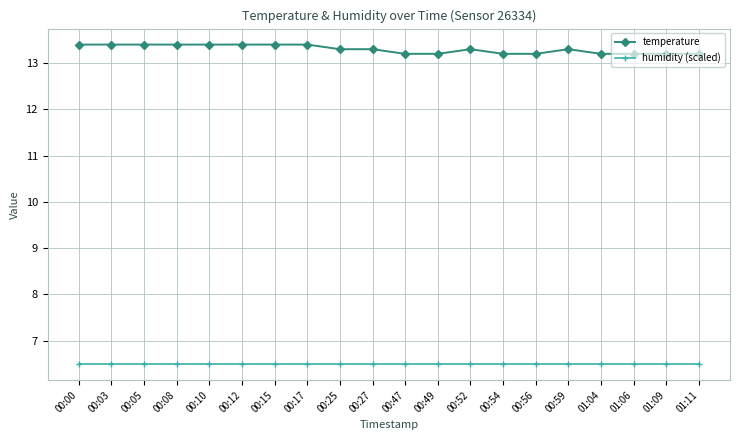

Reading left to right, transcribe all the data shown in this chart.

temperature: 13.4	13.4	13.4	13.4	13.4	13.4	13.4	13.4	13.3	13.3	13.2	13.2	13.3	13.2	13.2	13.3	13.2	13.2	13.2	13.2
humidity (scaled): 6.5	6.5	6.5	6.5	6.5	6.5	6.5	6.5	6.5	6.5	6.5	6.5	6.5	6.5	6.5	6.5	6.5	6.5	6.5	6.5